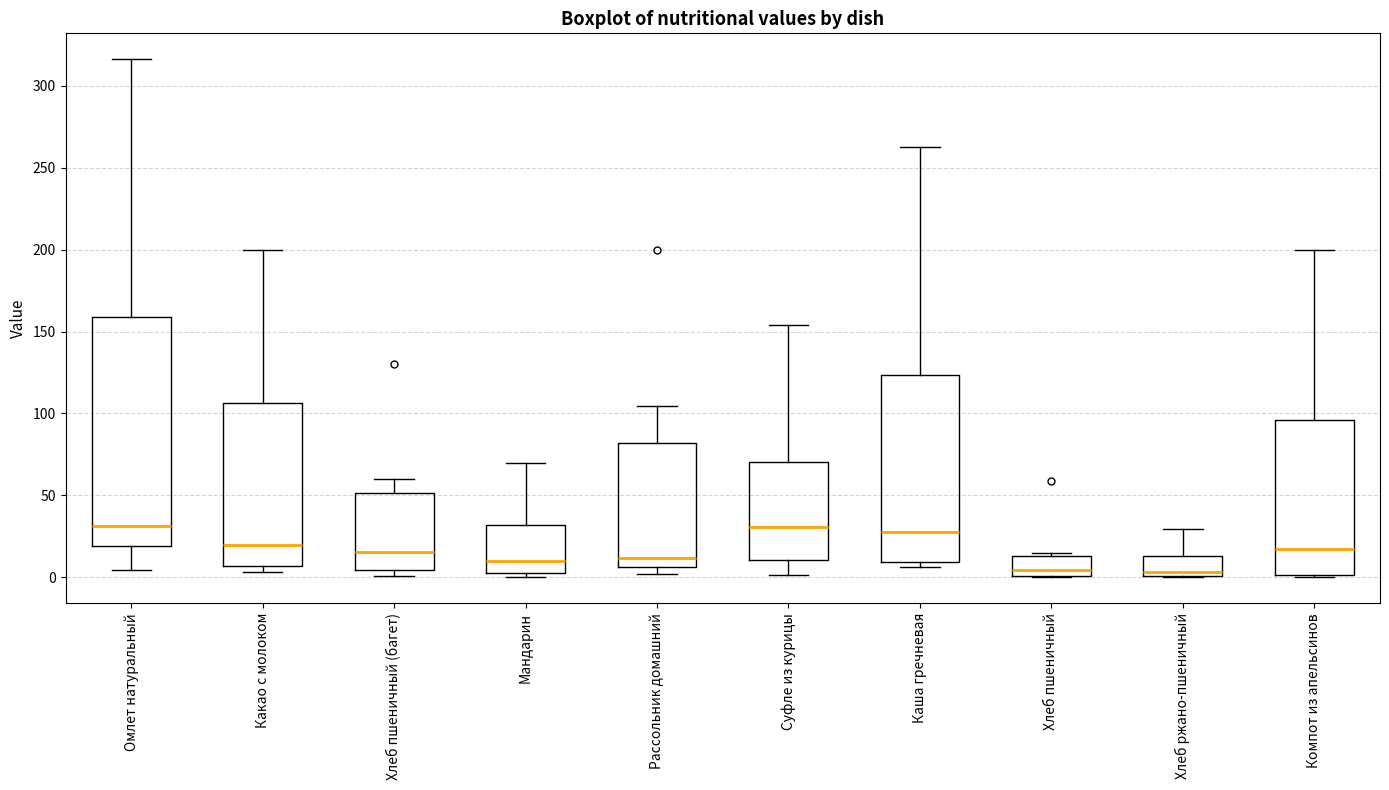

Which box is the tallest, from its lower edge to its upper edge?

Омлет натуральный